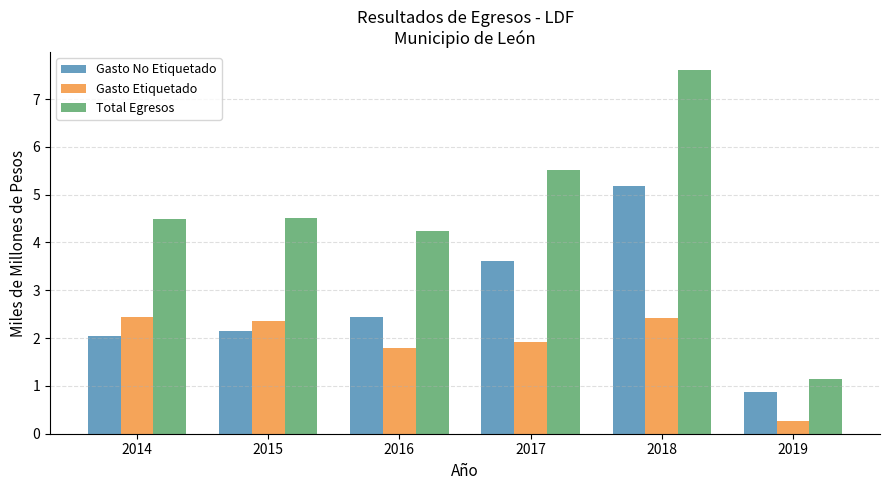

What is the sum of all Gasto No Etiquetado values?

16.3